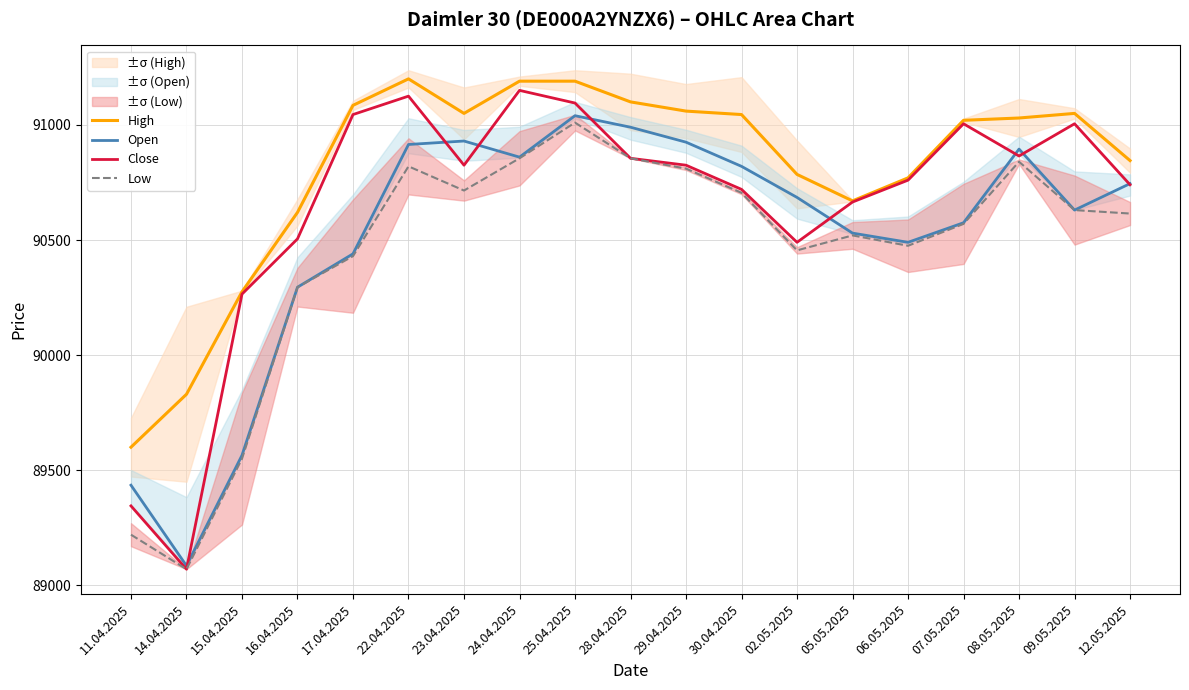

Is the value of Close at 06.05.2025 greater than the value of Open at 06.05.2025?

Yes